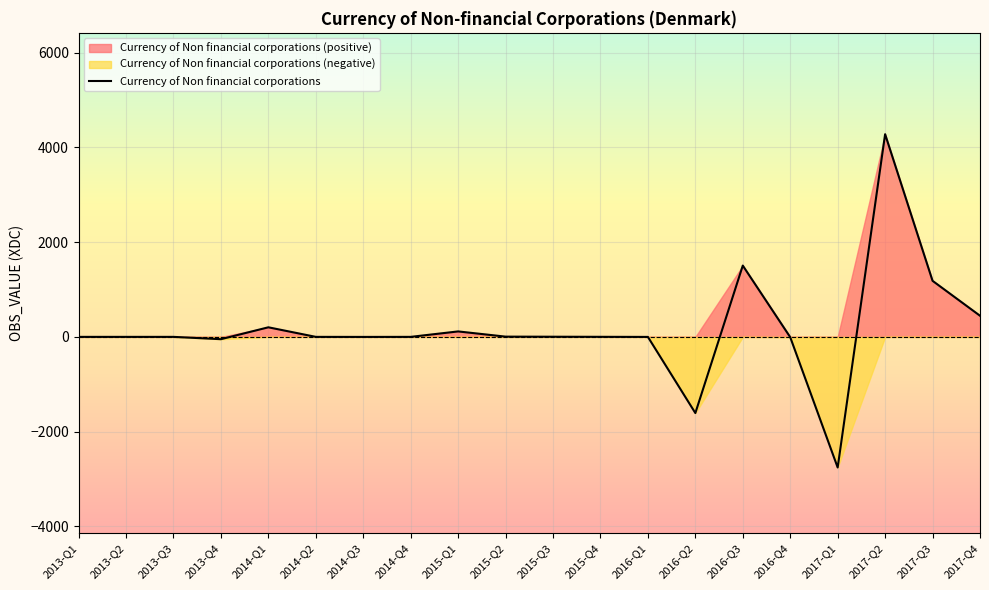

How many lines are shown in the chart?

1